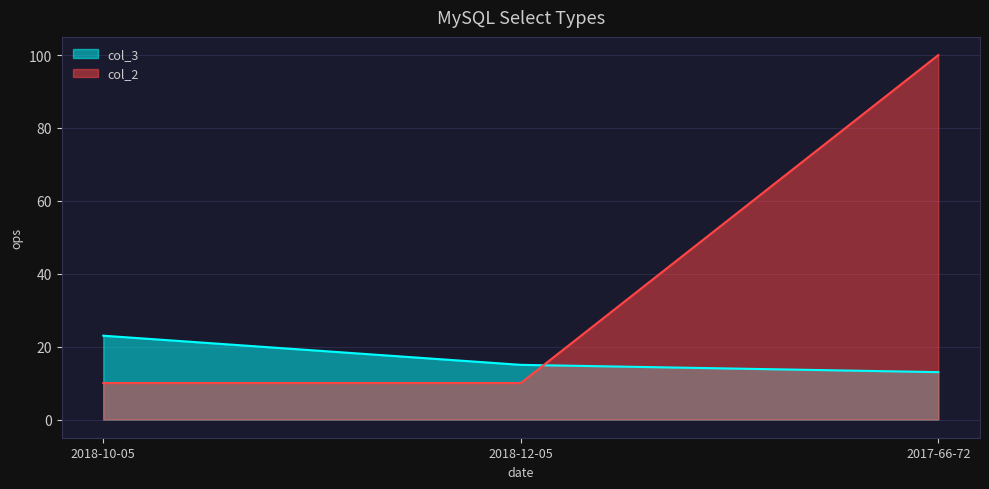

Read the col_2 value at 2018-12-05, to the nearest 10.

10